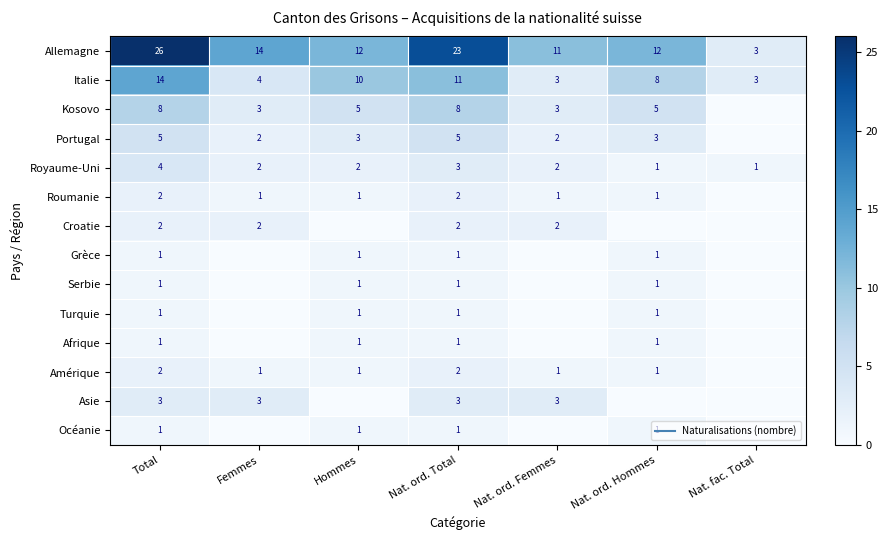

At which category is the sum across all series the highest?

Total